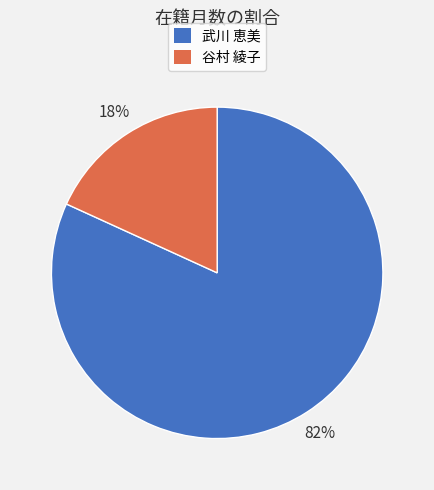

The 武川 恵美 slice represents 82% of the pie. True or false?

True